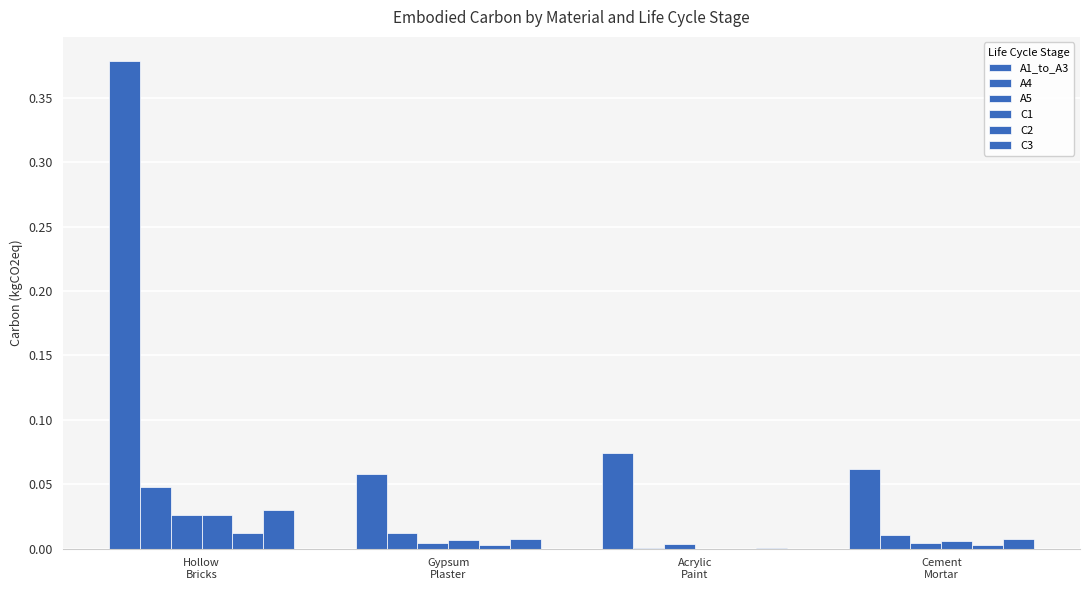

Count the number of categories in the chart.

4